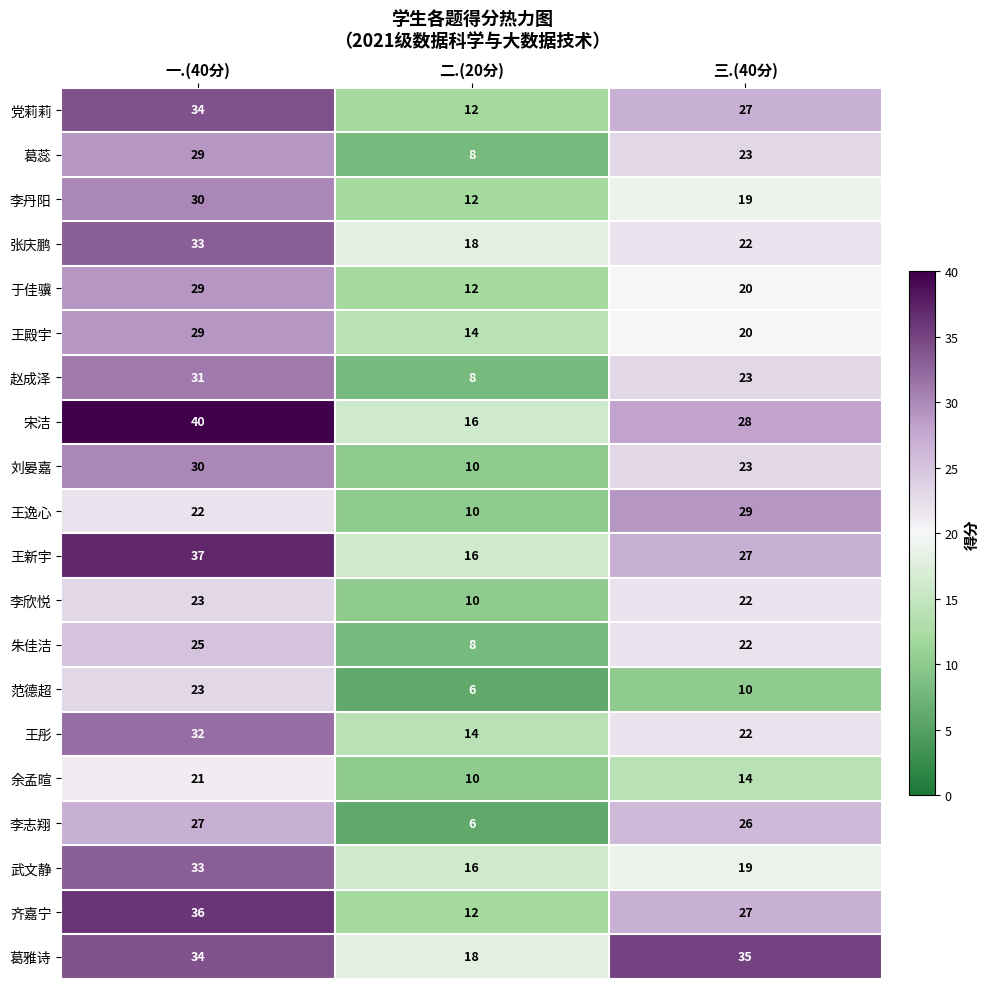

What is the average value of the 赵成泽 series?

21